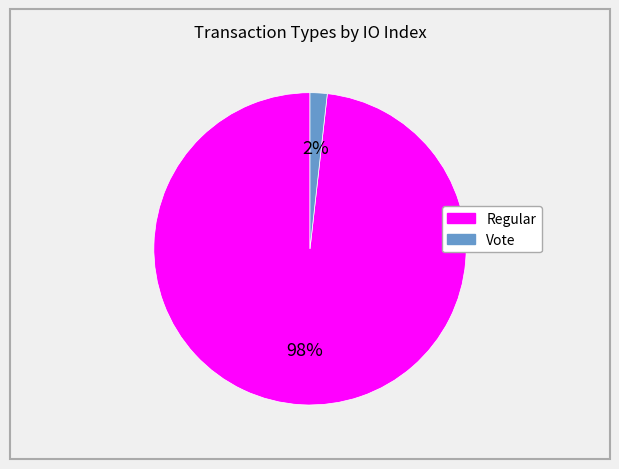

To the nearest percent, what portion does Vote represent?

2%